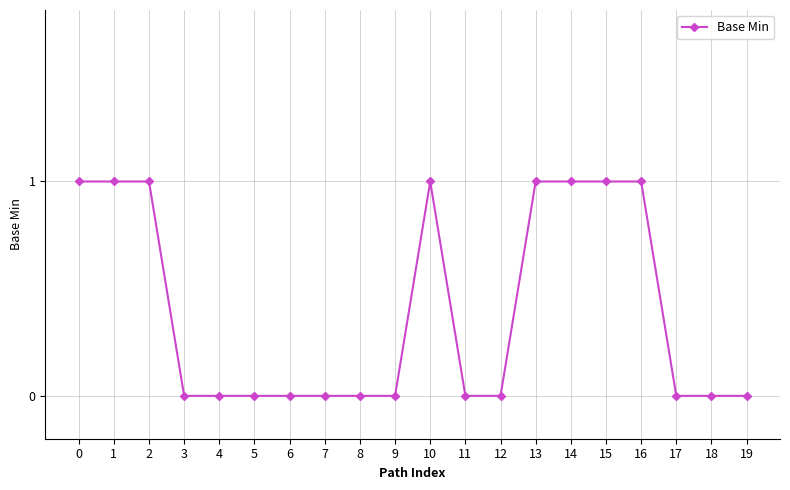

How many series are shown in this chart?

1